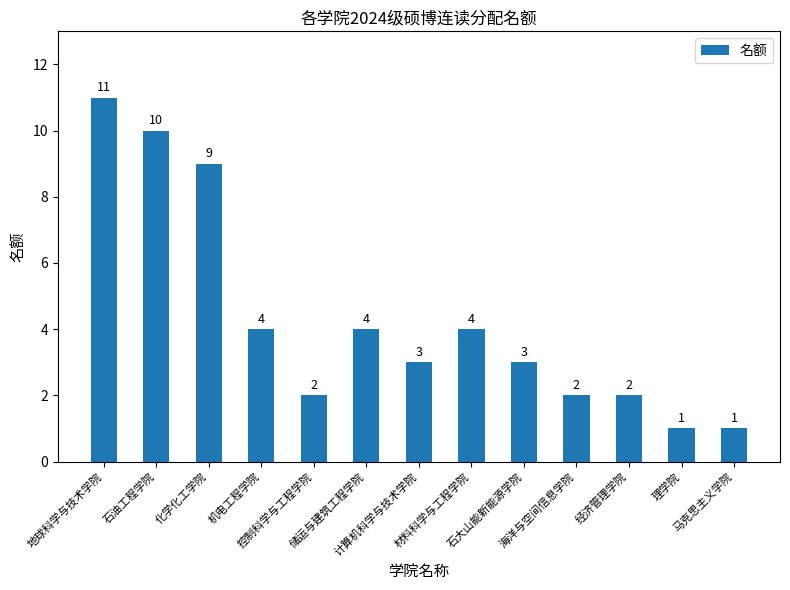

Reading left to right, list all the values displayed in this chart.

地球科学与技术学院=11	石油工程学院=10	化学化工学院=9	机电工程学院=4	控制科学与工程学院=2	储运与建筑工程学院=4	计算机科学与技术学院=3	材料科学与工程学院=4	石大山能新能源学院=3	海洋与空间信息学院=2	经济管理学院=2	理学院=1	马克思主义学院=1